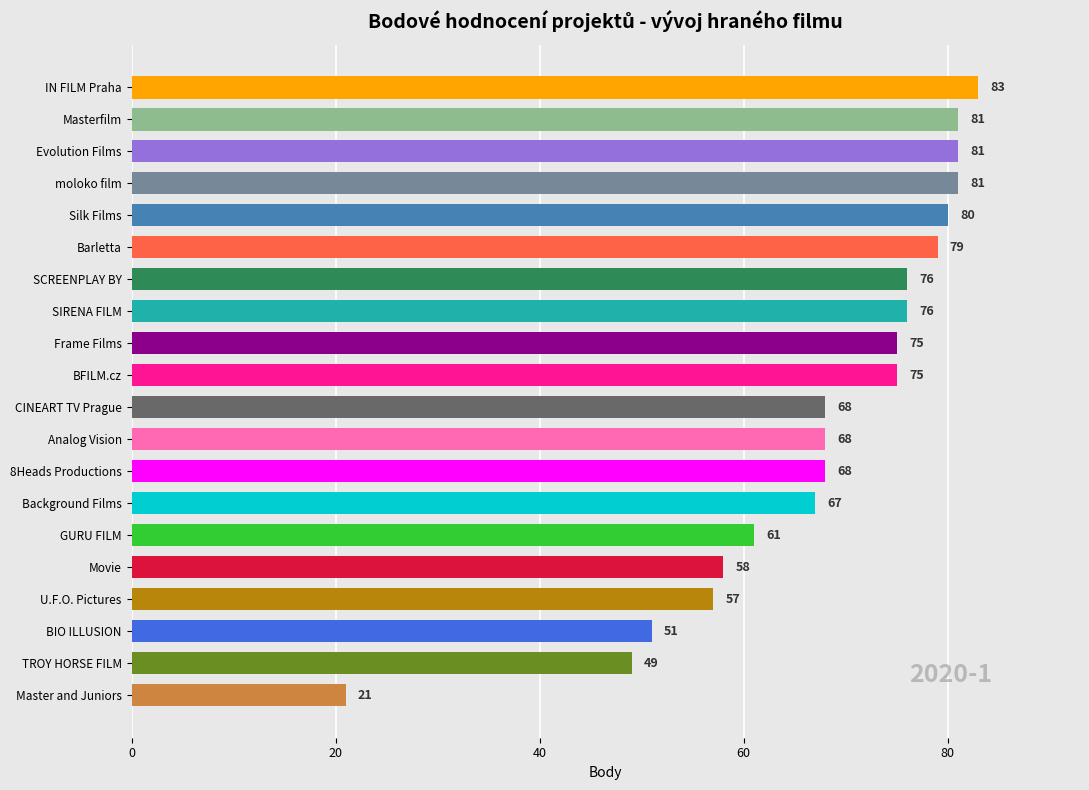

What is the smallest value displayed?

21